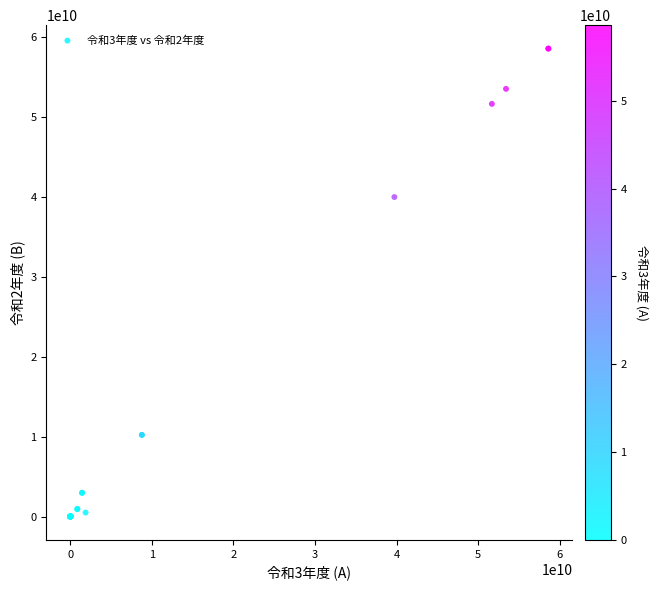

What Y value in the scatter plot is closest to 29305809960?

40014919486